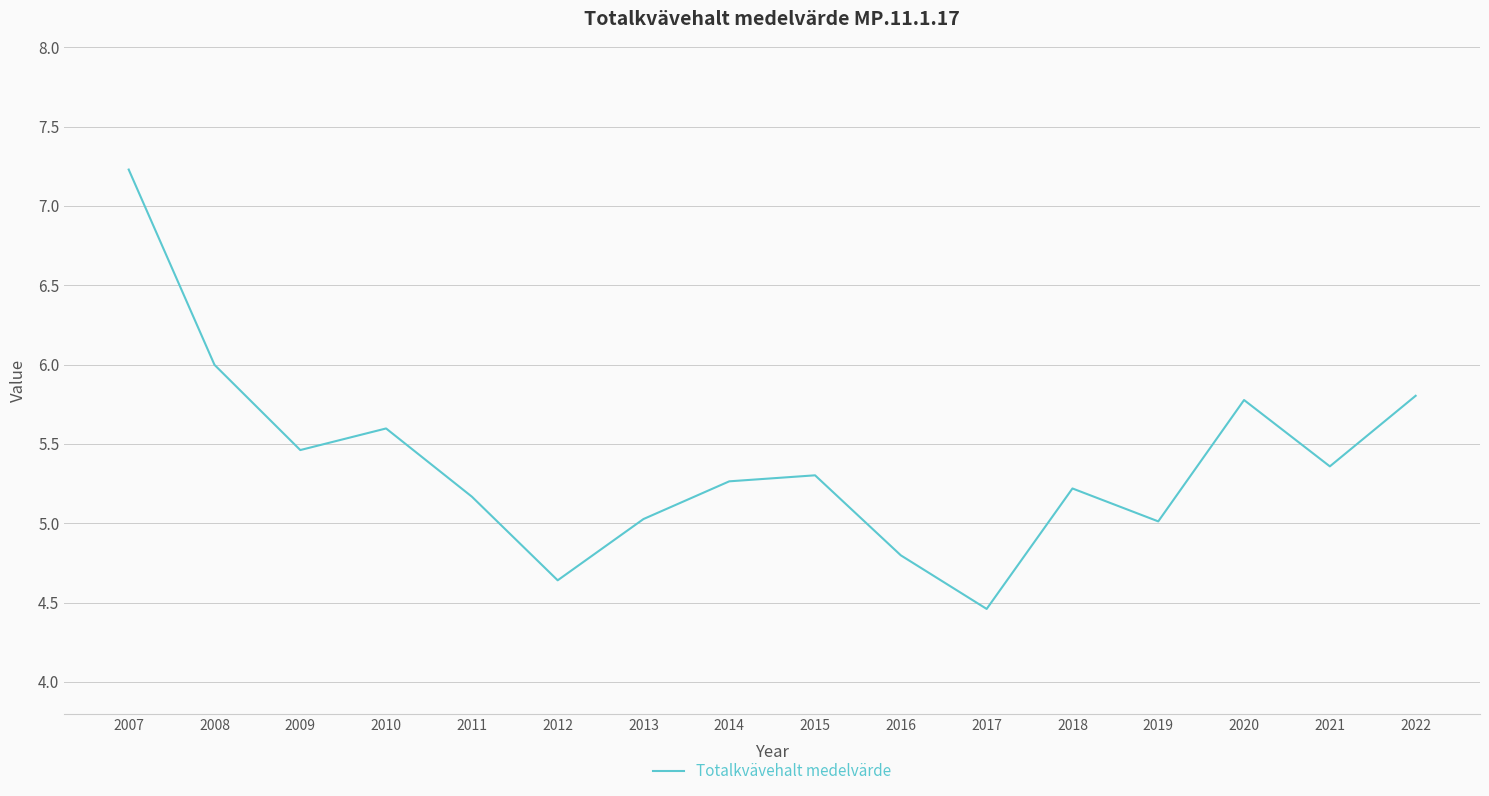

What is the minimum value shown in the chart?

4.5